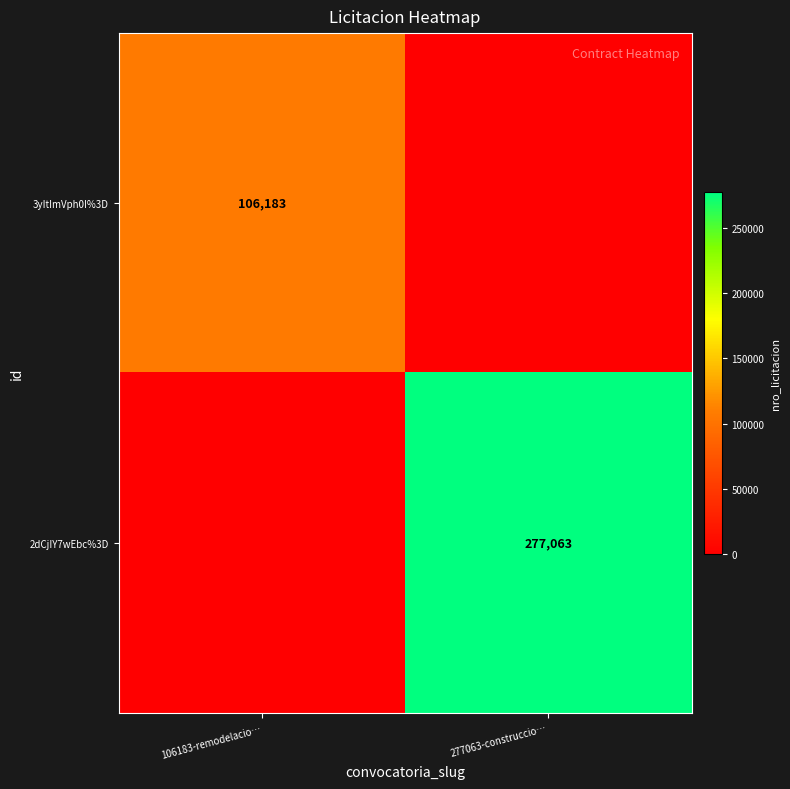

True or false: 3yItImVph0I%3D has a value of 32515 at 106183-remodelacio….

False